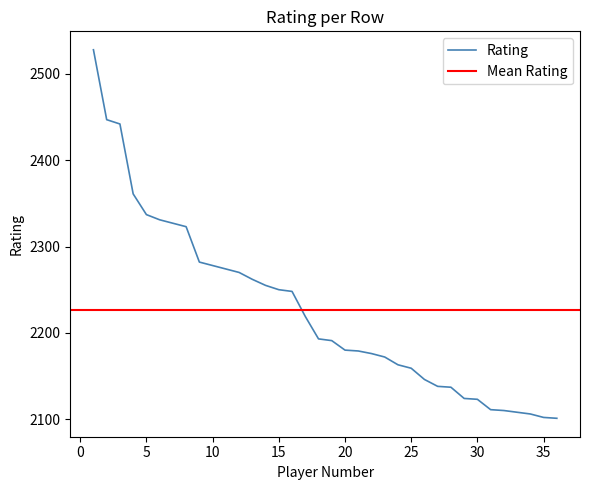

What is the value of the 20th point from the left?

2180